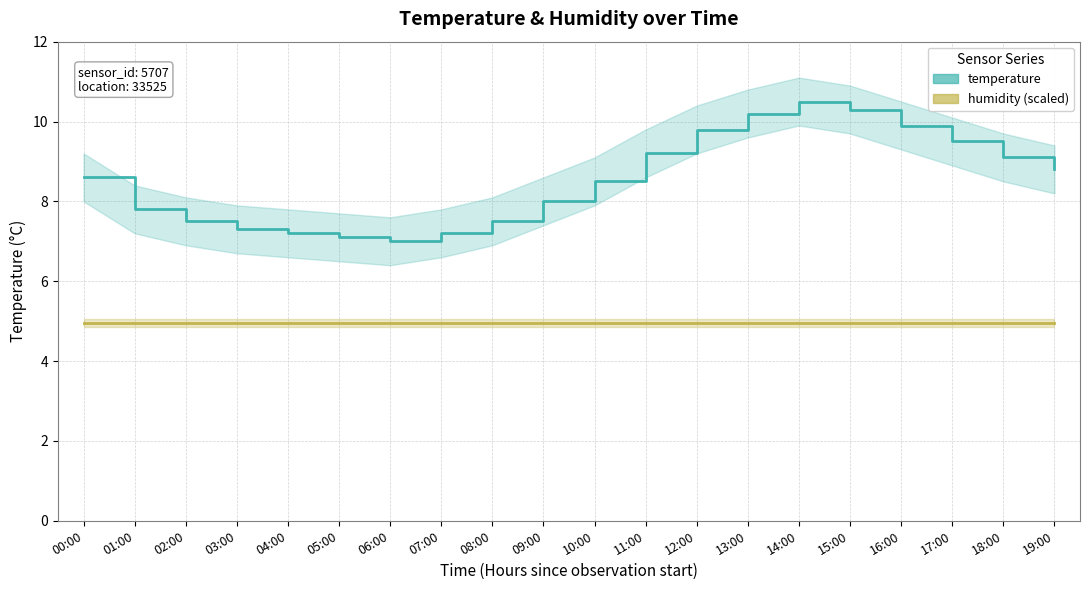

What is the smallest value displayed?

5.0